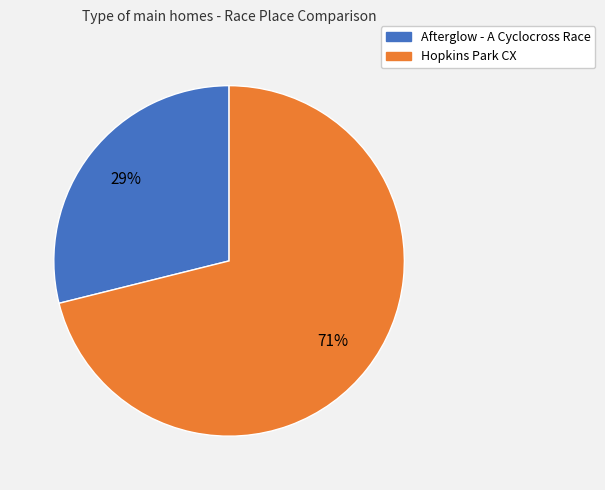

Which category has the biggest portion of the pie?

Hopkins Park CX